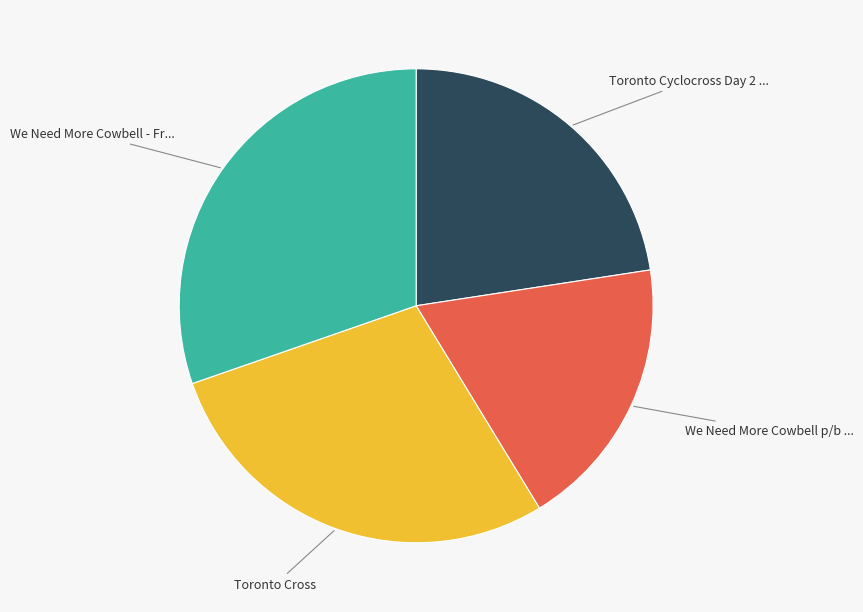

Does any single category account for the majority?

No